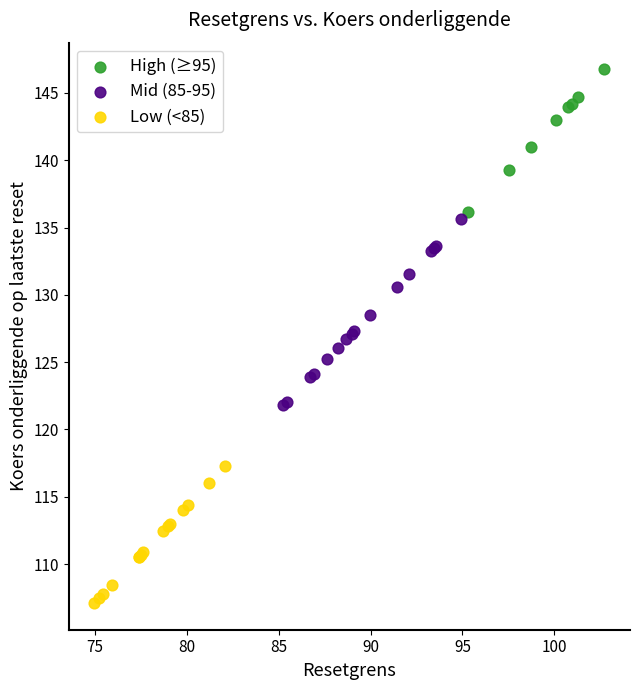

Which series has the largest Y range (max minus min)?

Mid (85-95)